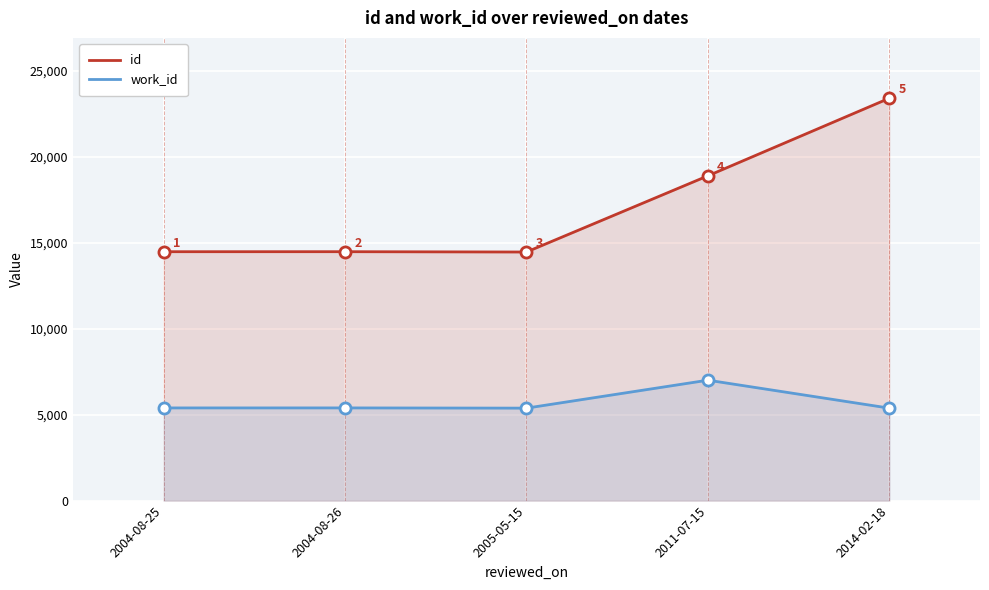

Count the number of categories in the chart.

5